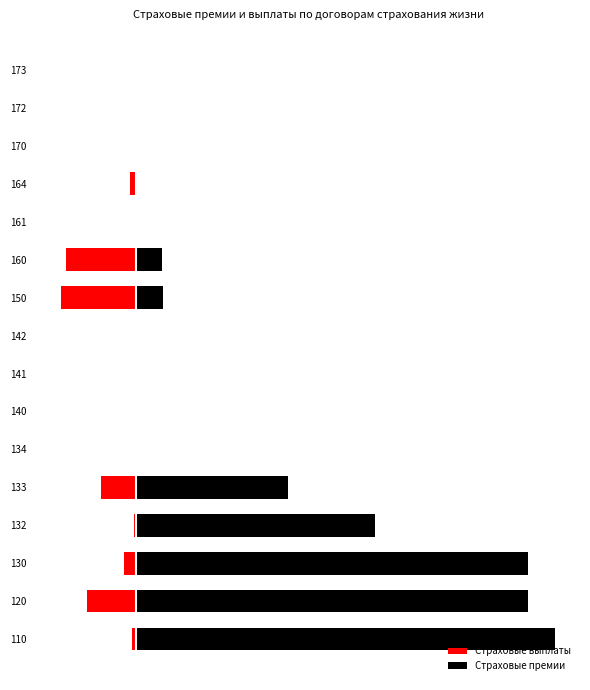

At how many categories does at least one series exceed 5485?

5